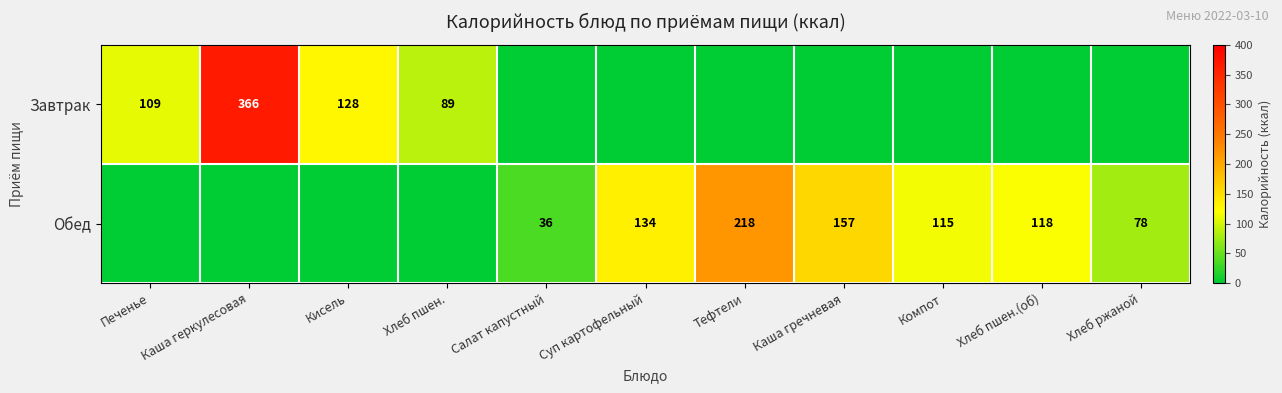

Is the value of Обед at Компот greater than the value of Завтрак at Каша геркулесовая?

No